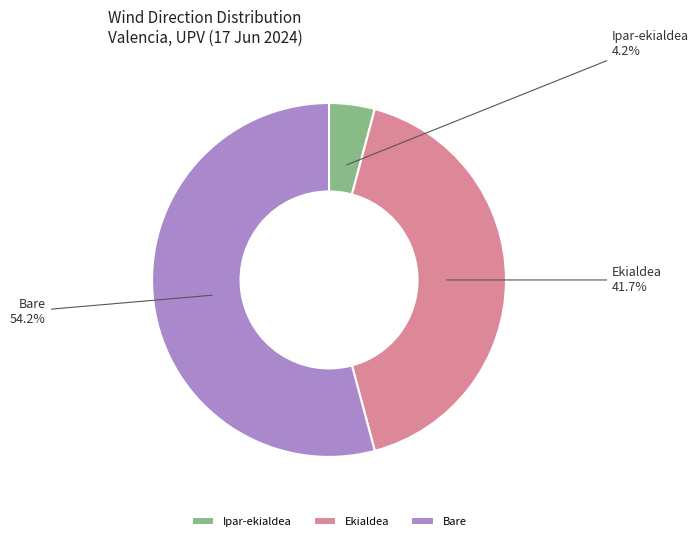

What percentage is the Ekialdea slice, to the nearest percent?

42%